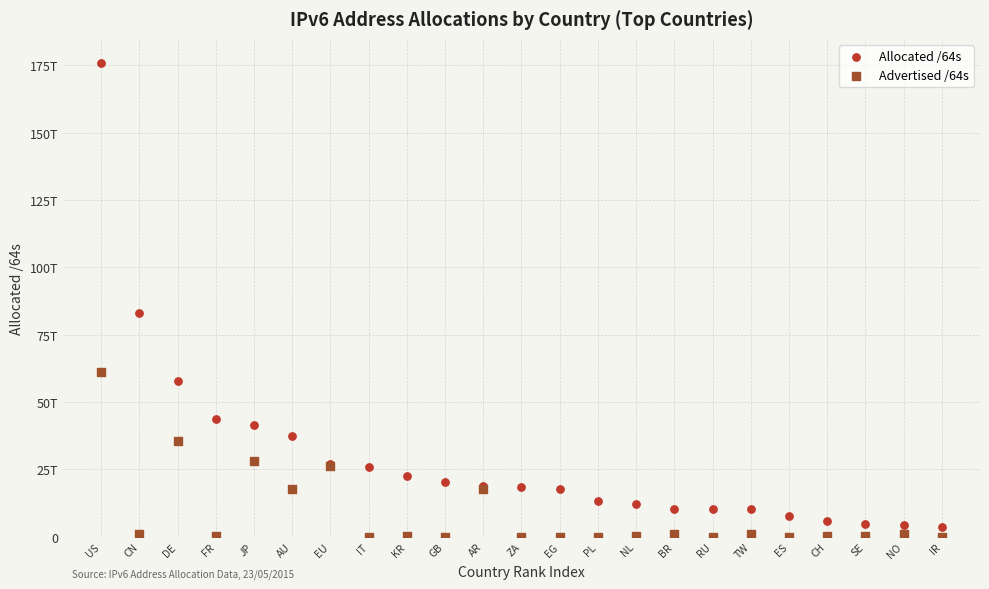

Which series has the largest Y range (max minus min)?

Allocated /64s